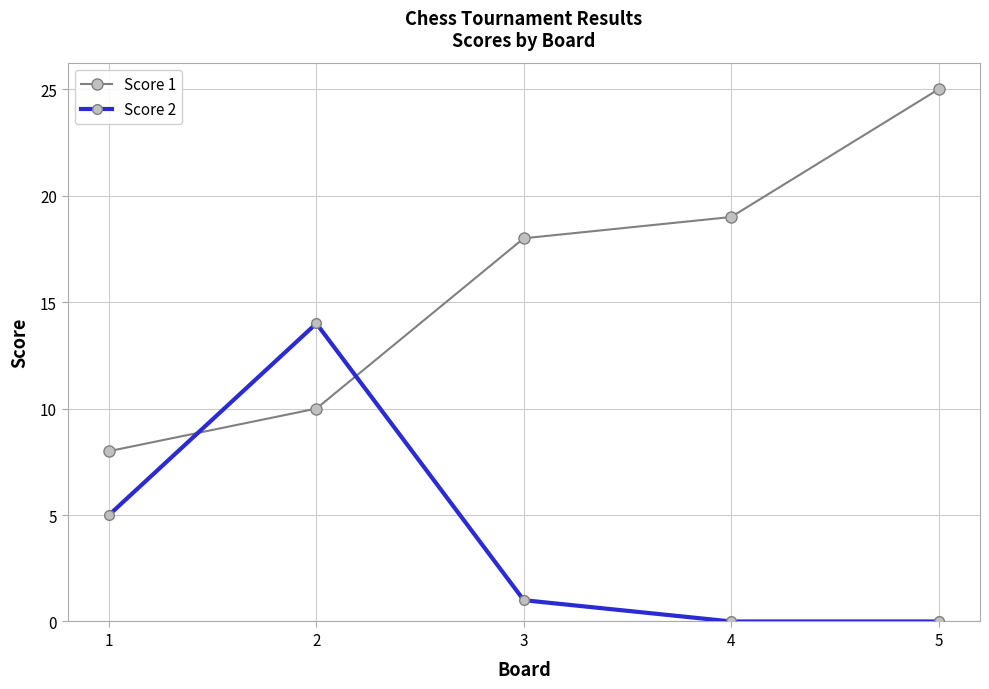

Is the value of Score 2 at 4 greater than the value of Score 1 at 2?

No